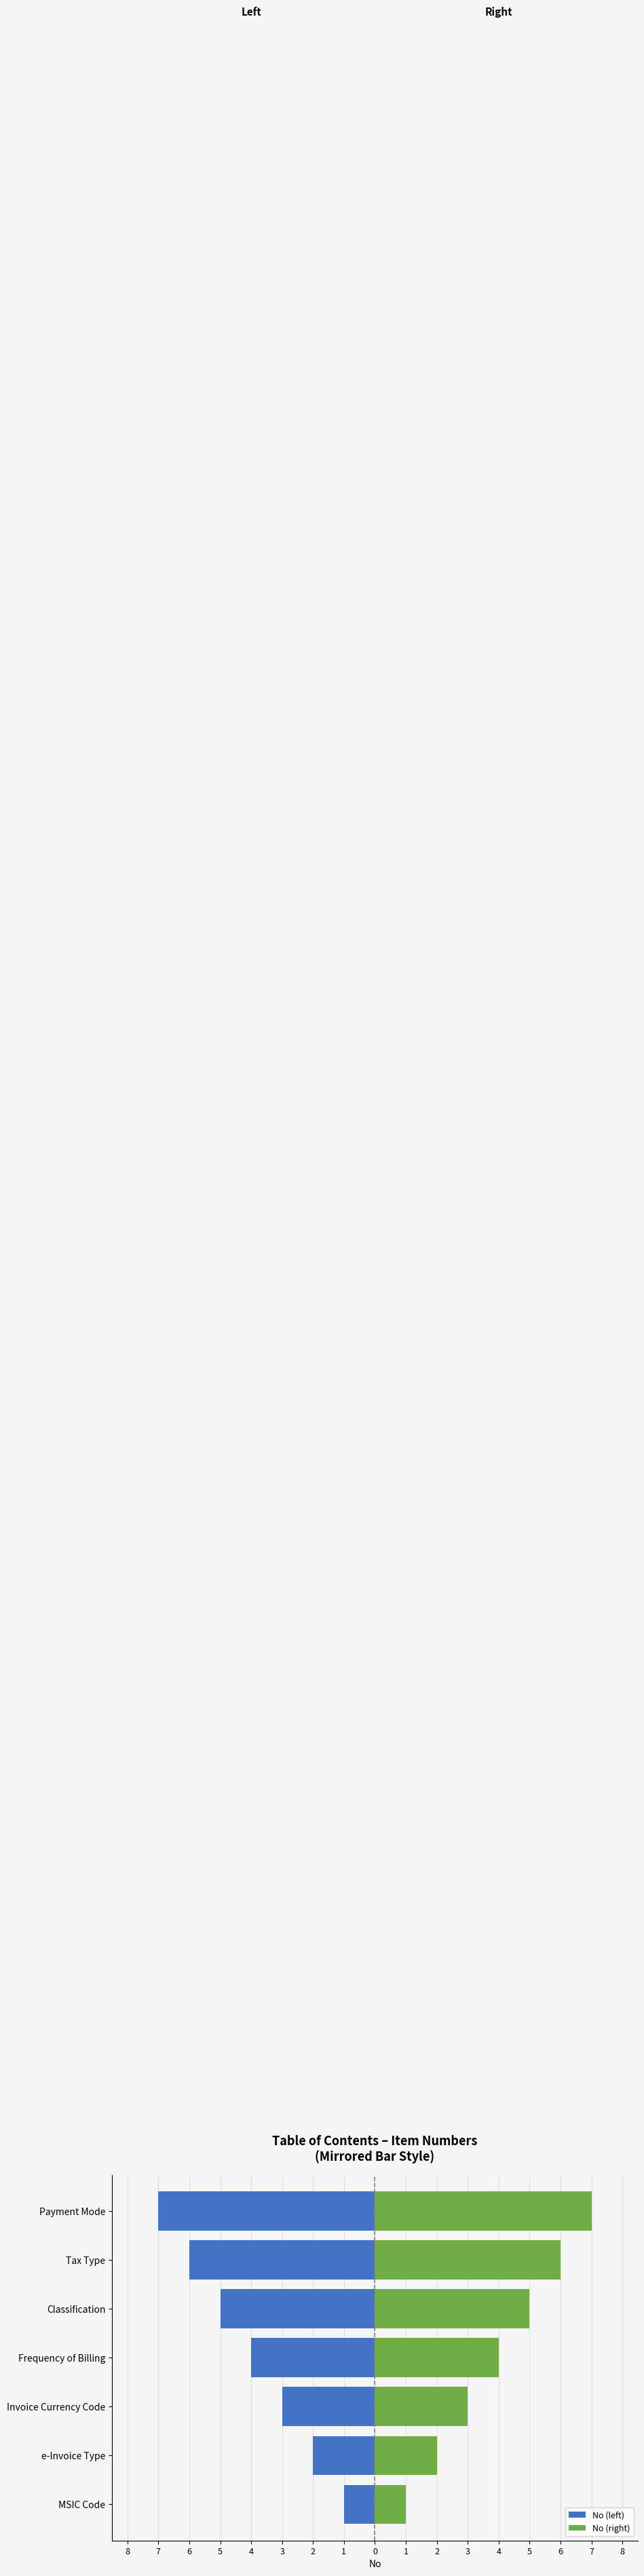

Rank the series by their maximum value, from highest to lowest.

No (right), No (left)